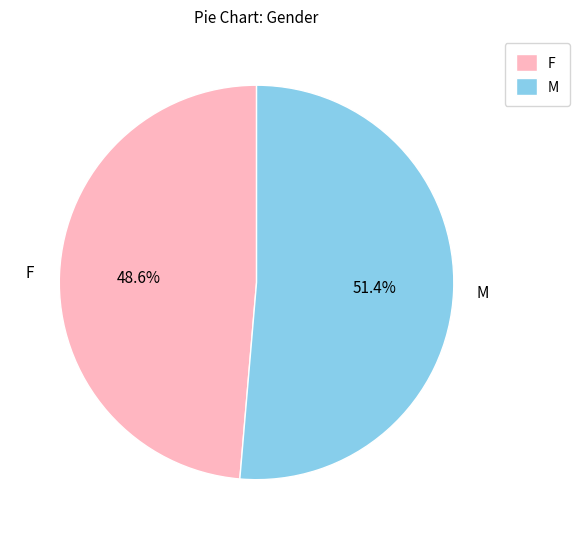

What is the smallest slice in the pie chart?

F